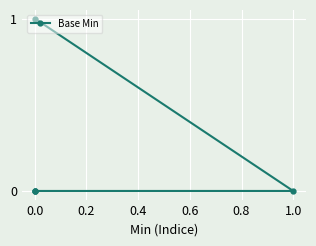

What is the sum of all values?

1